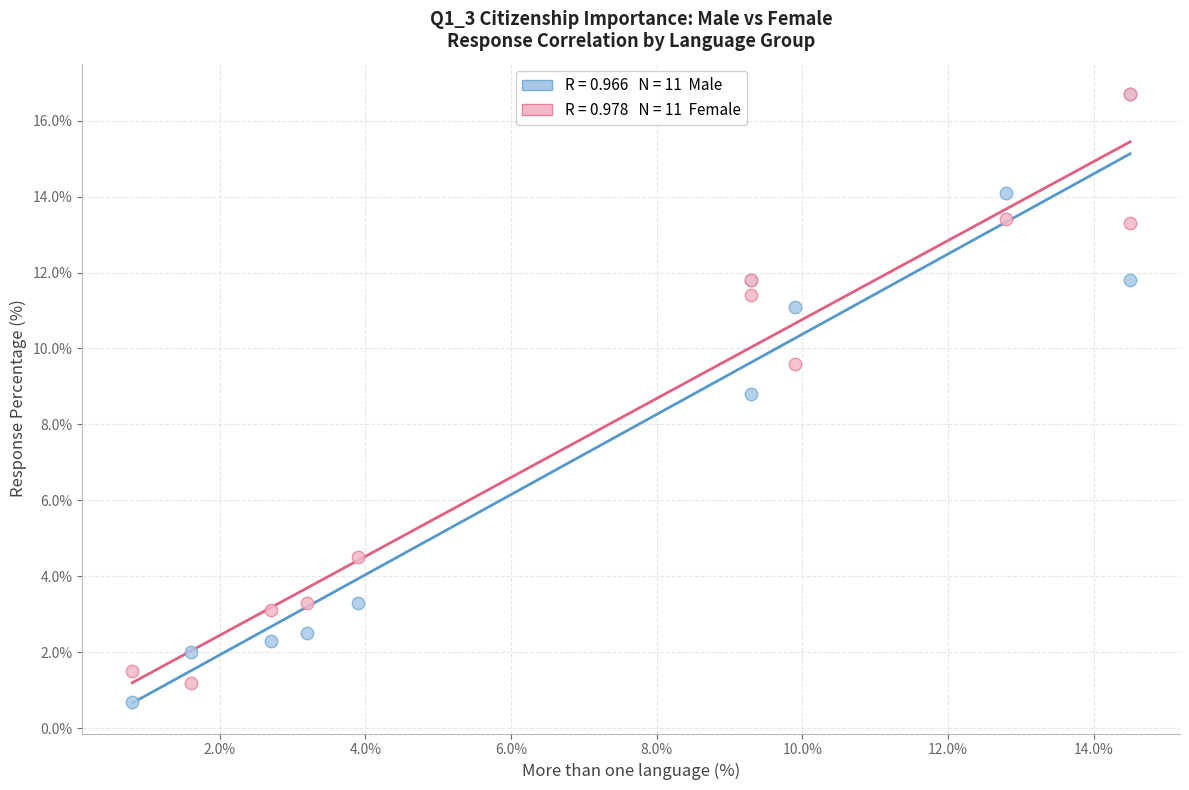

Across all series, what Y value is closest to 8?

8.8